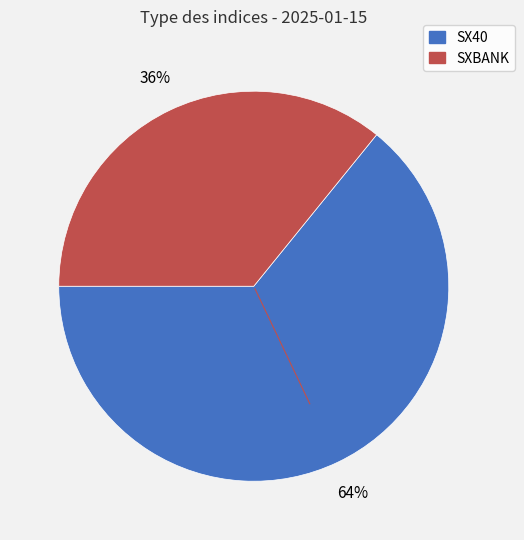

How many slices are in this pie chart?

2